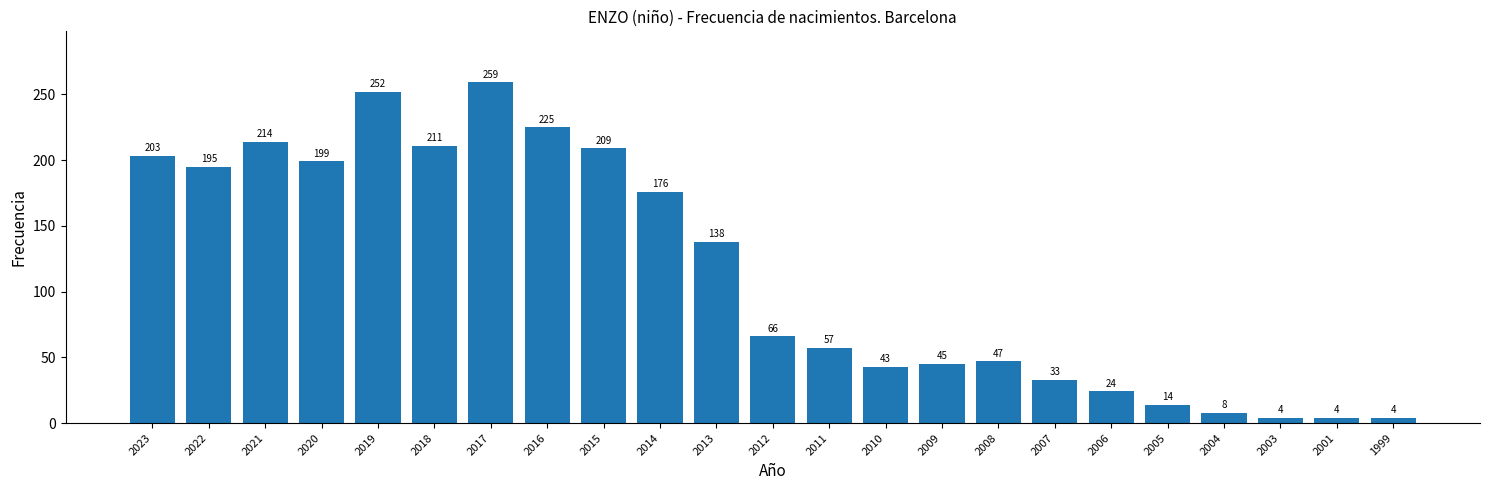

Reading right to left, transcribe all the data shown in this chart.

4	4	4	8	14	24	33	47	45	43	57	66	138	176	209	225	259	211	252	199	214	195	203